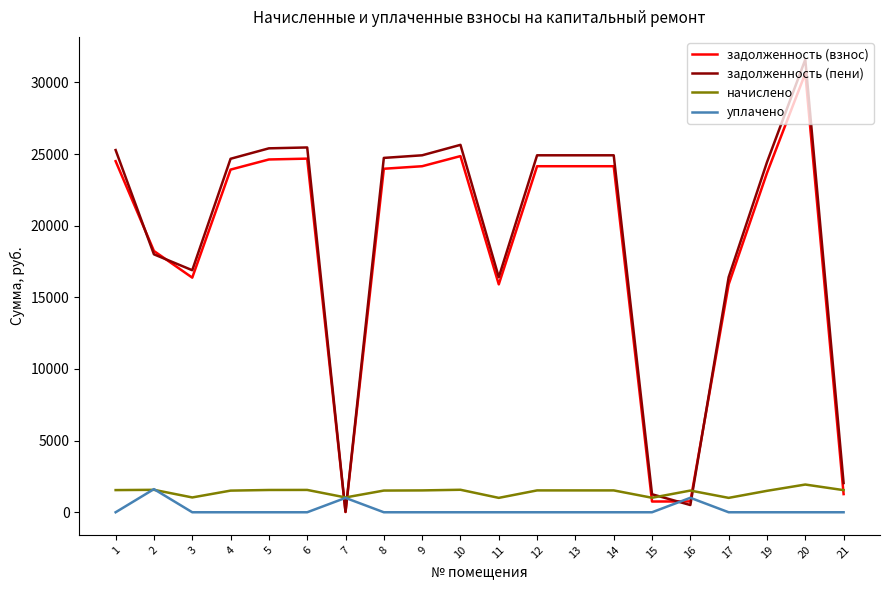

The value of задолженность (взнос) at 11 is 23357.4. True or false?

False